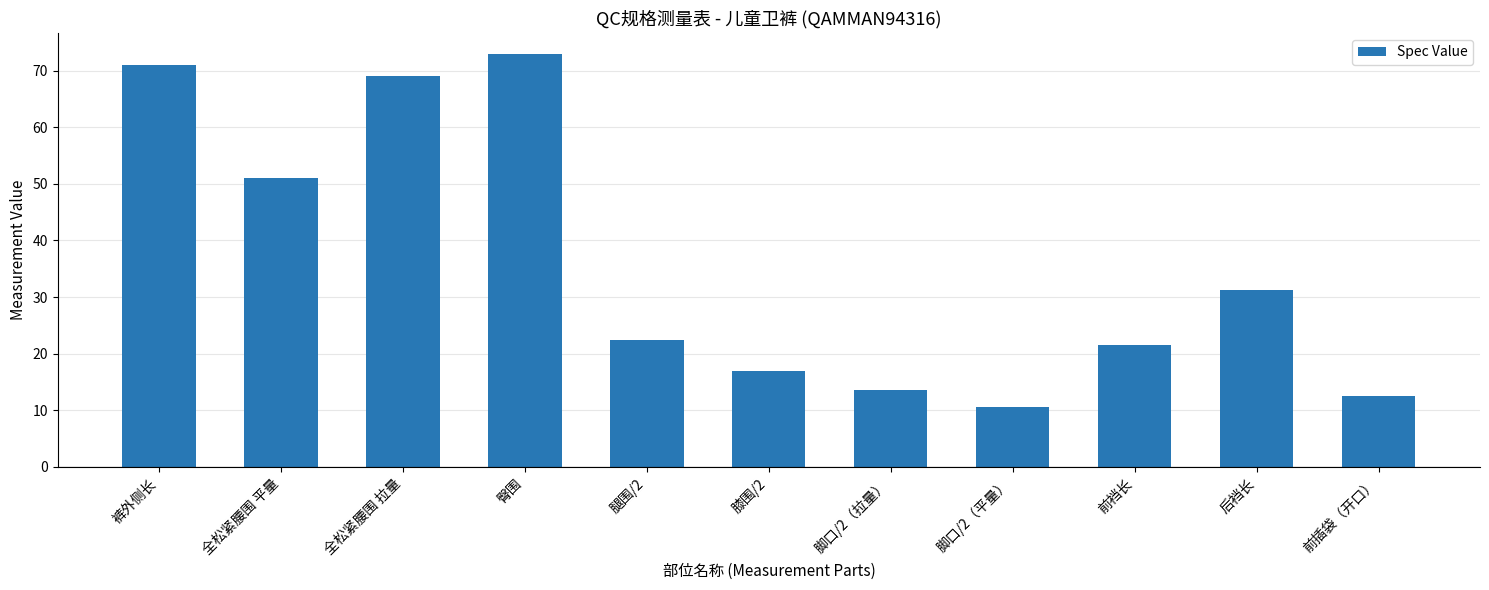

What is the minimum value shown in the chart?

10.5